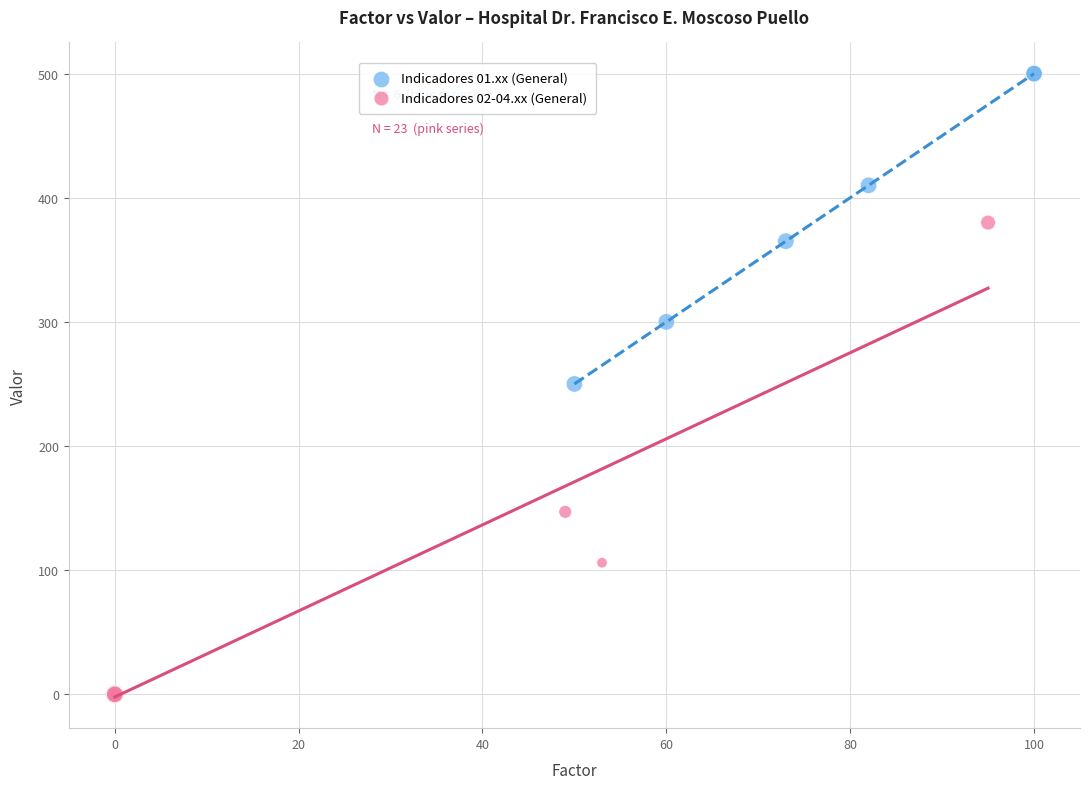

Which series contains the highest Y value?

Indicadores 01.xx (General)